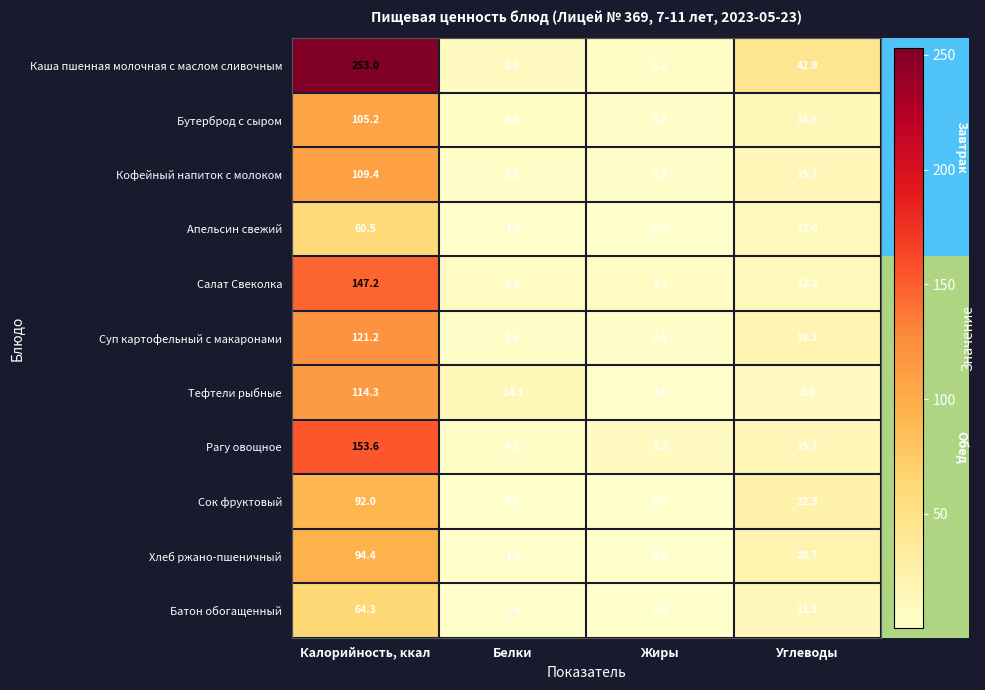

Which series has the largest range (max minus min)?

Каша пшенная молочная с маслом сливочным